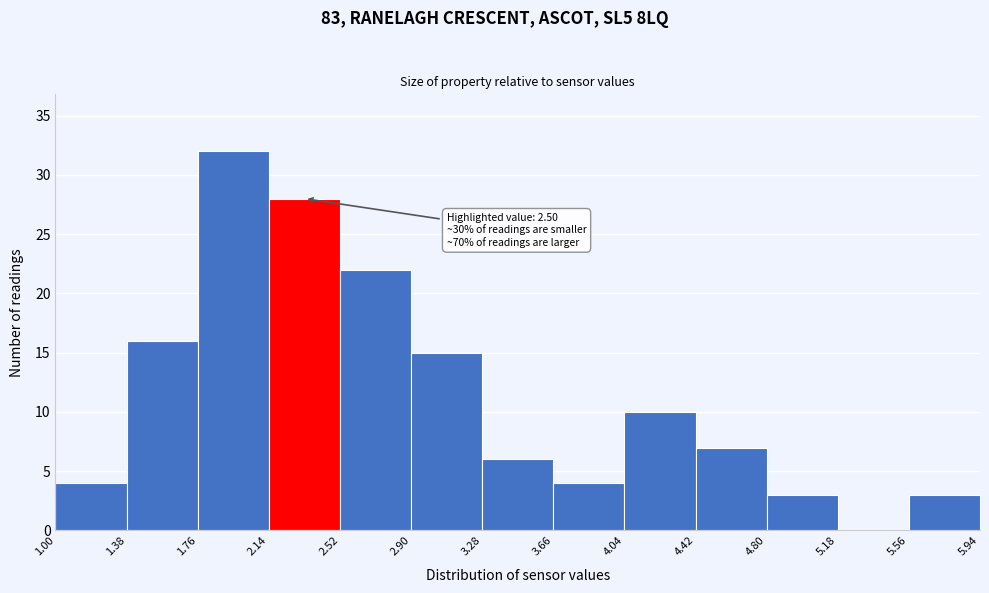

Over which range of the x-axis is the bar tallest?

1.76 to 2.14